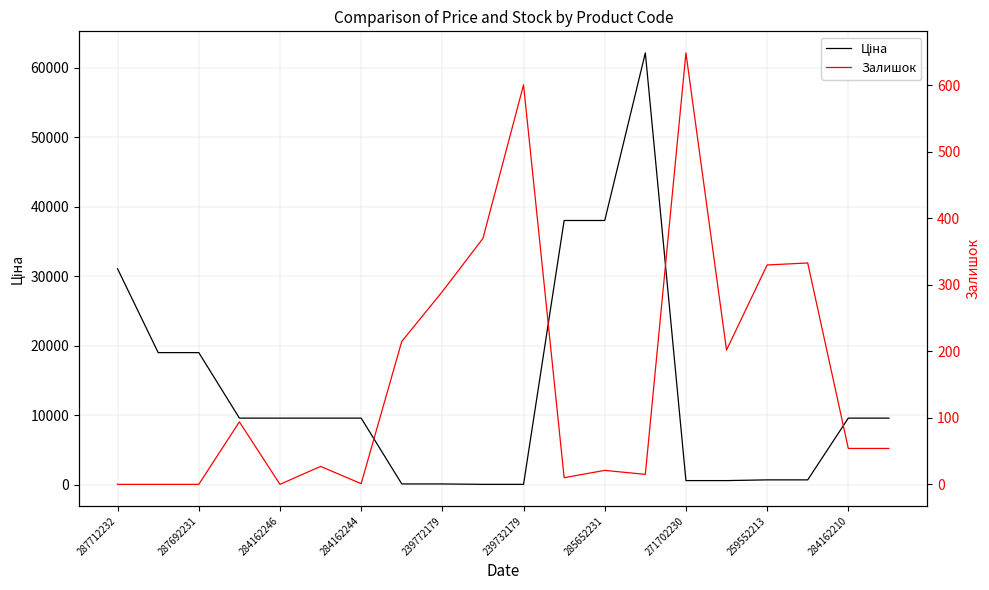

What are all the series names shown in the legend?

Ціна, Залишок